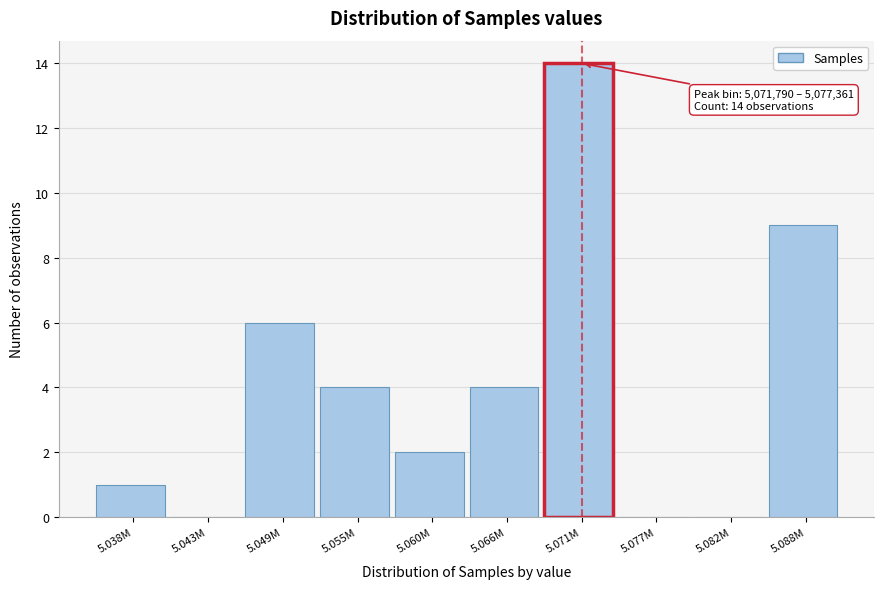

Reading left to right, list all the values displayed in this chart.

5.038M=1	5.043M=0	5.049M=6	5.055M=4	5.060M=2	5.066M=4	5.071M=14	5.077M=0	5.082M=0	5.088M=9